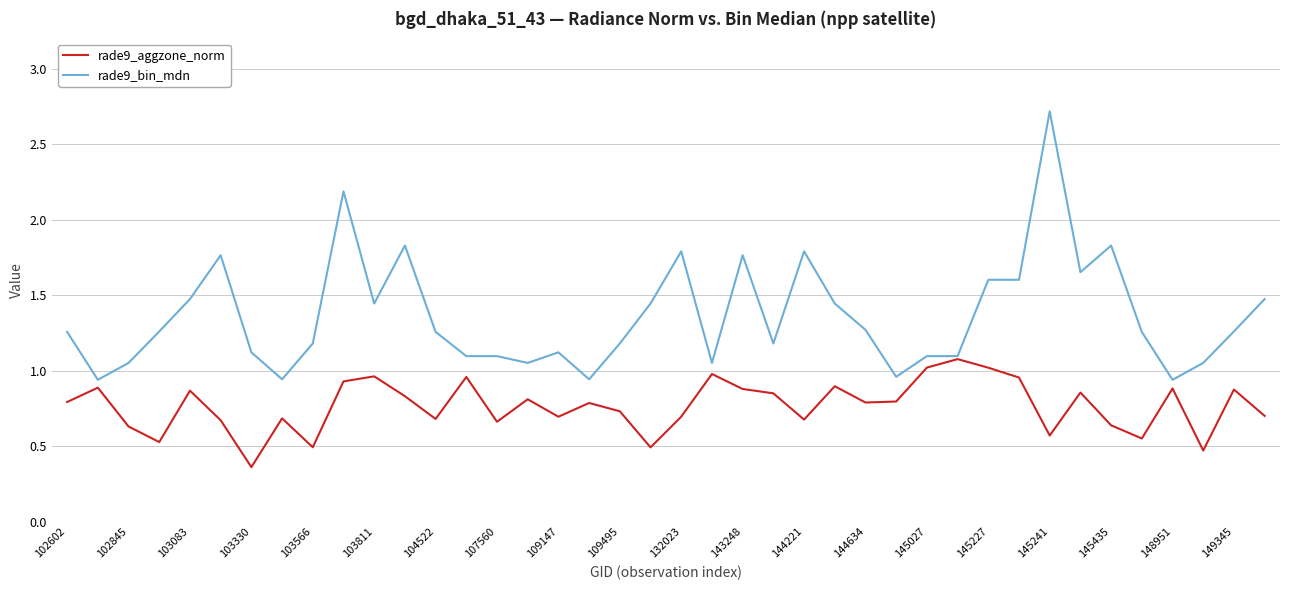

What is the sum of all rade9_aggzone_norm values?

30.6